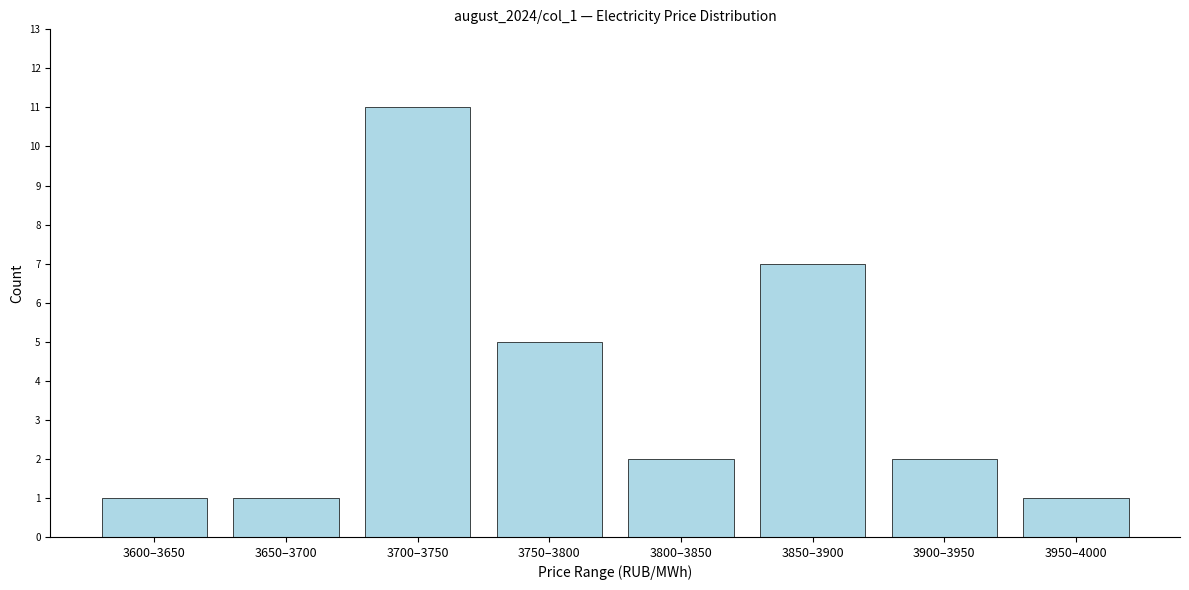

Reading left to right, transcribe all the data shown in this chart.

3600–3650=1	3650–3700=1	3700–3750=11	3750–3800=5	3800–3850=2	3850–3900=7	3900–3950=2	3950–4000=1